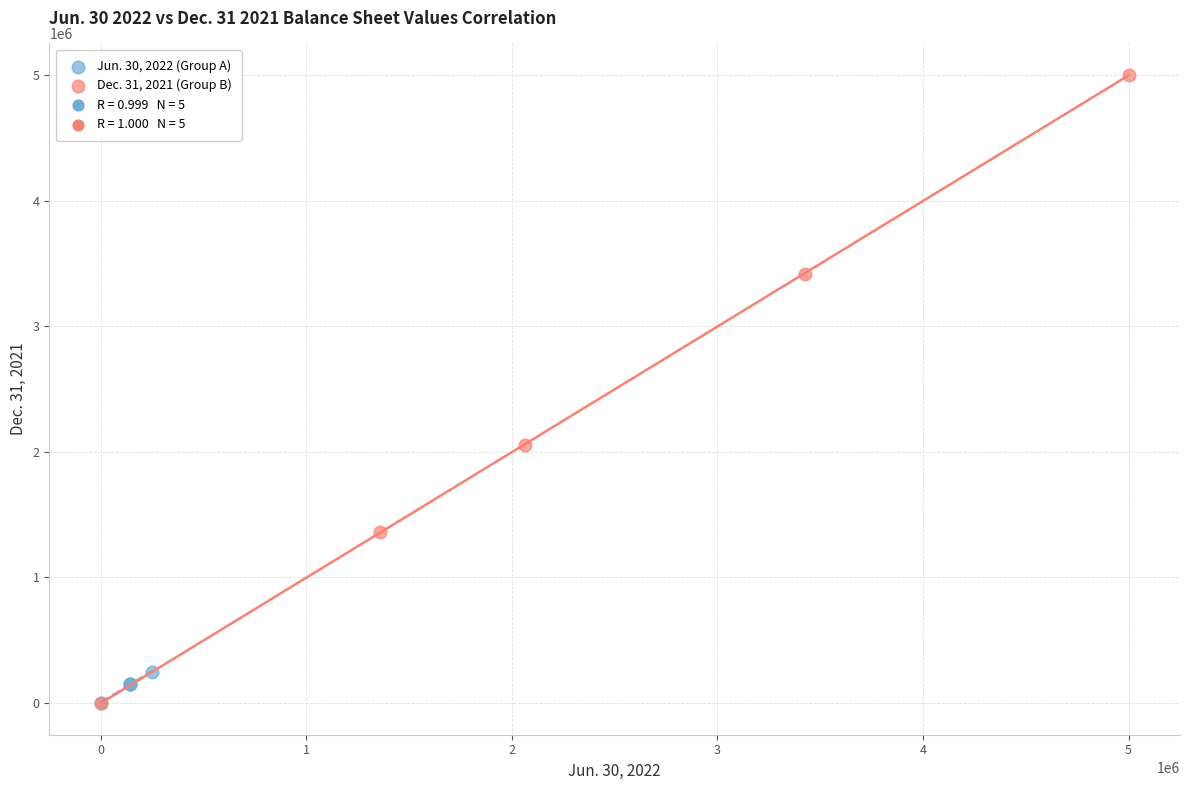

Which series has the largest Y range (max minus min)?

Dec. 31, 2021 (Group B)